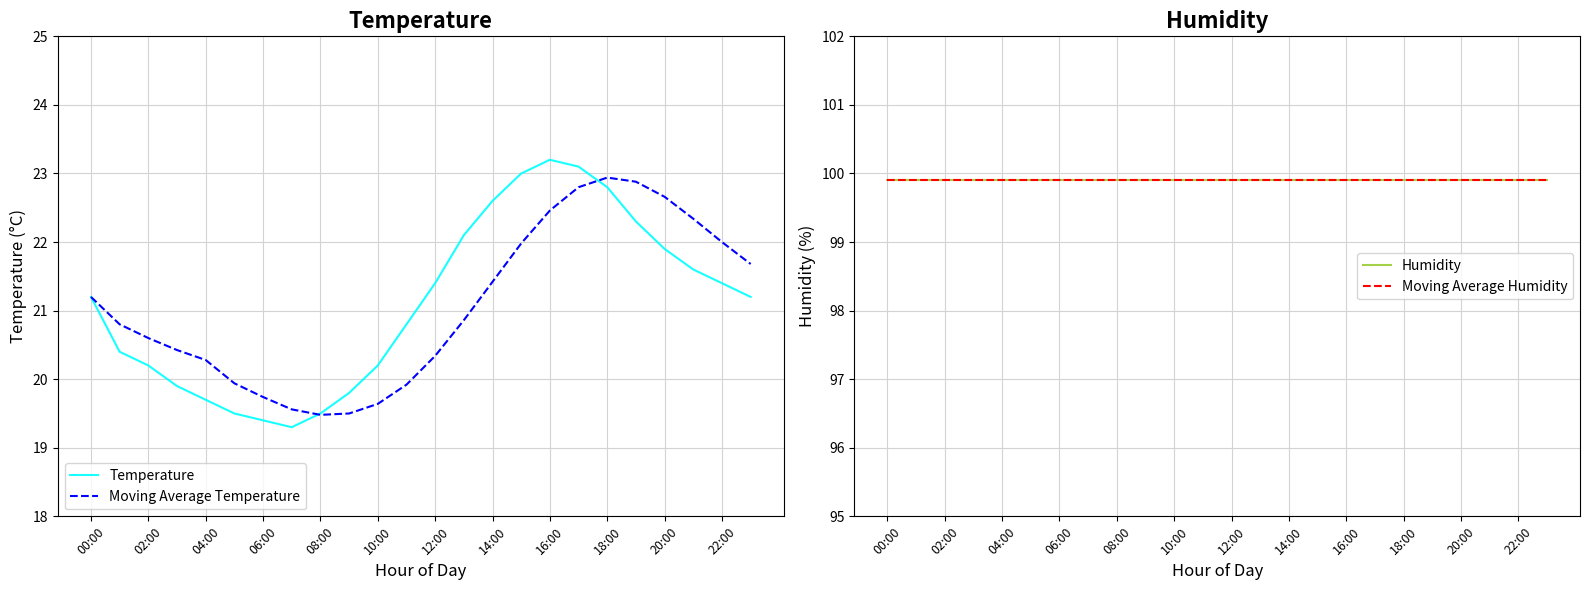

Which series has the widest spread of values?

Temperature